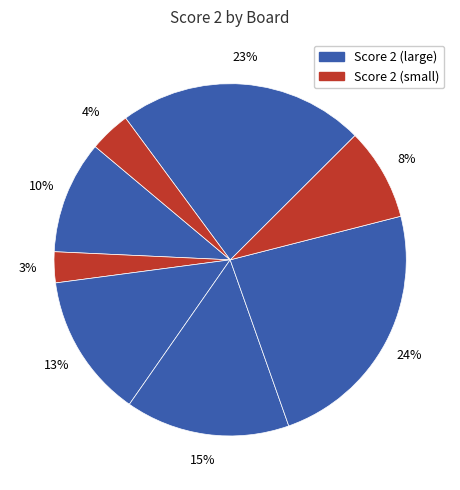

How many segments does this pie chart have?

8